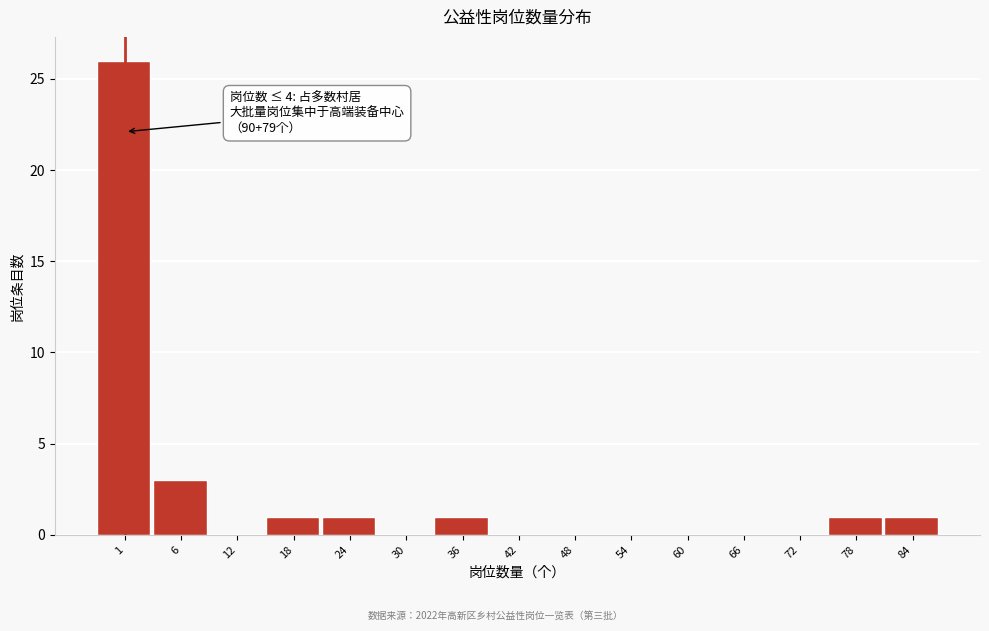

Reading left to right, extract all data points from this chart.

1=26	6=3	12=0	18=1	24=1	30=0	36=1	42=0	48=0	54=0	60=0	66=0	72=0	78=1	84=1